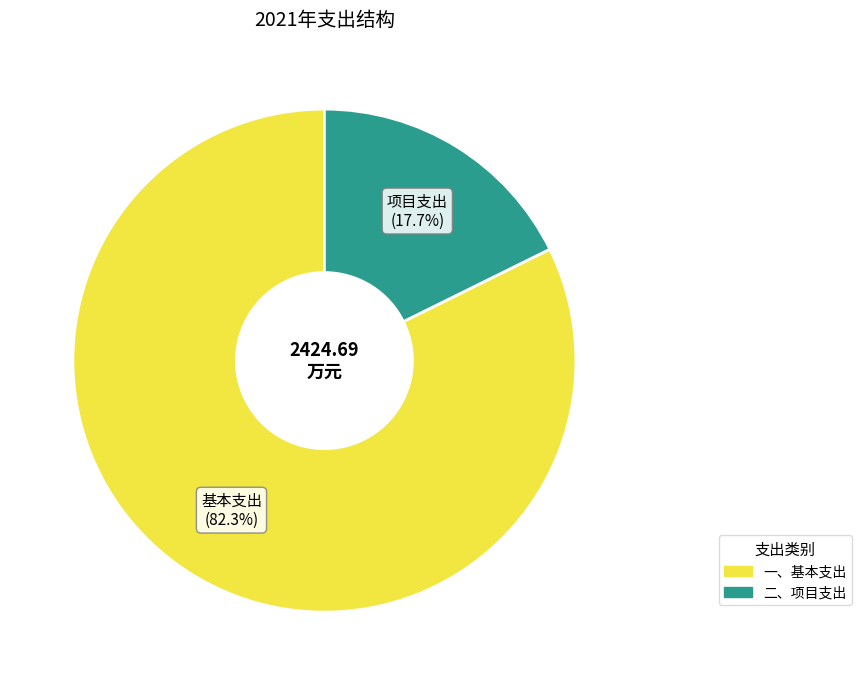

To the nearest percent, what portion does 一、基本支出 represent?

82%